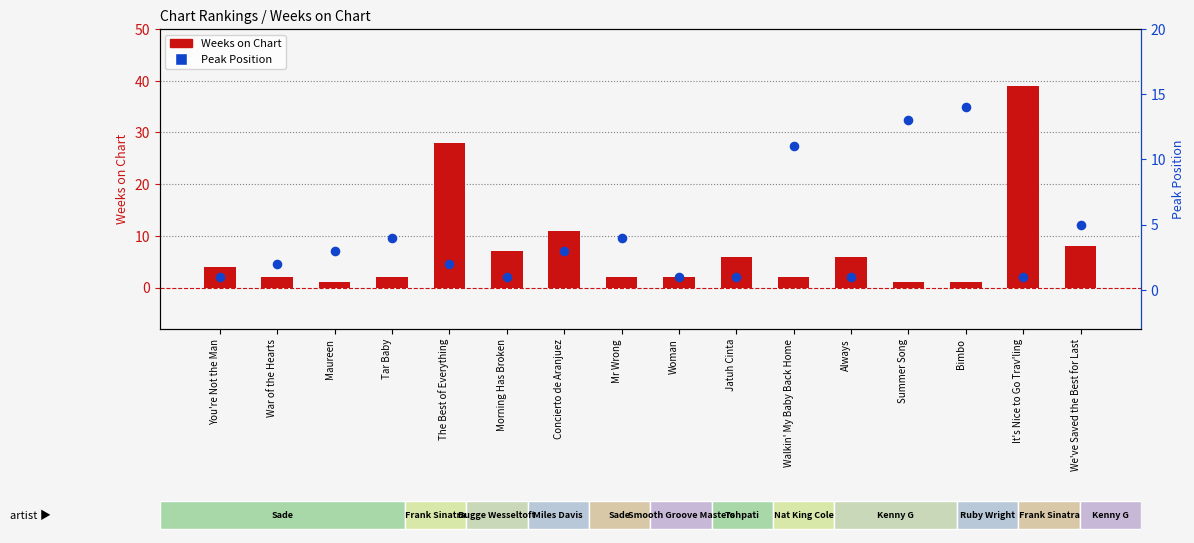

Is the value of Weeks on Chart at You're Not the Man greater than the value of Peak Position at War of the Hearts?

Yes